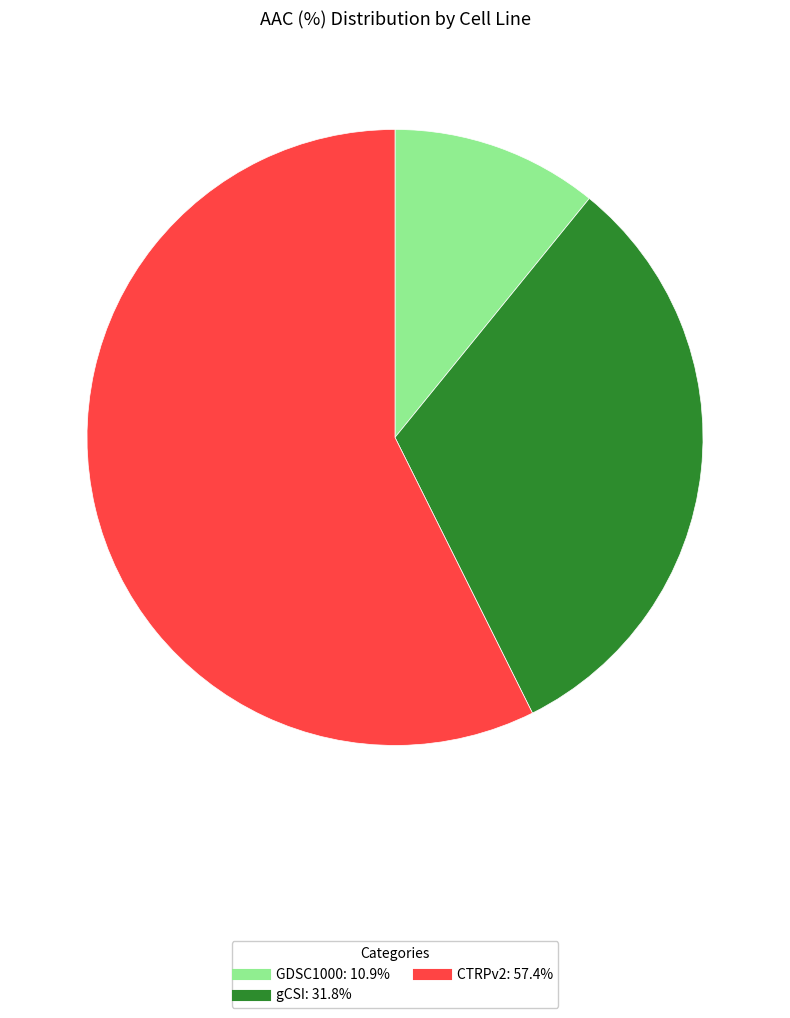

What is the largest slice in the pie chart?

CTRPv2